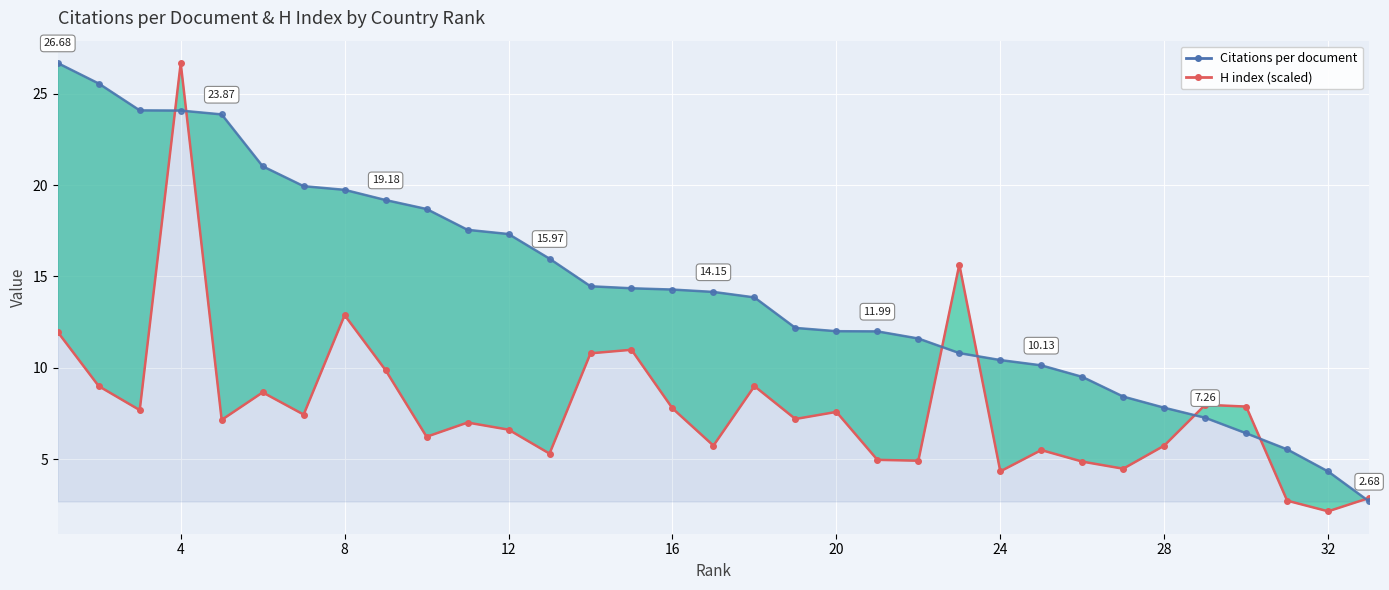

Is the value of H index (scaled) at 13 greater than the value of Citations per document at 12?

No